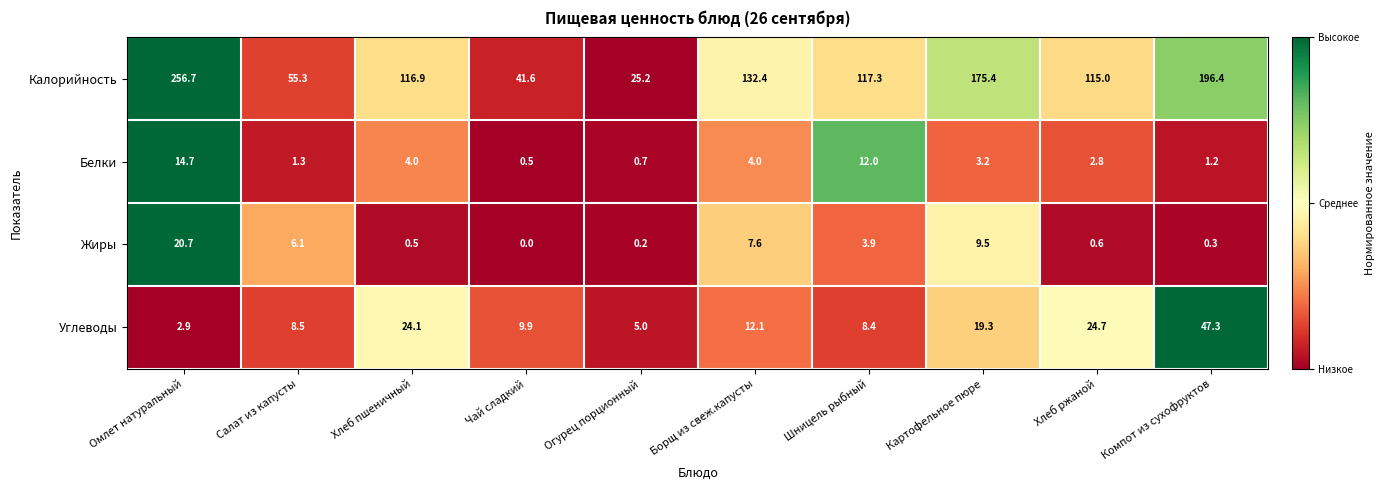

Rank the series by their maximum value, from lowest to highest.

Белки, Жиры, Углеводы, Калорийность